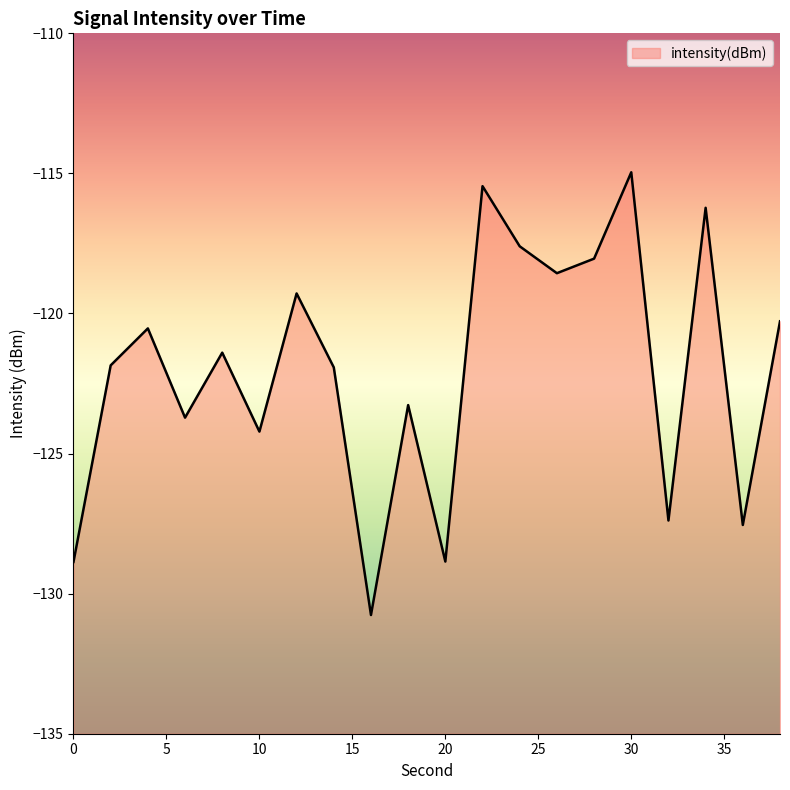

What is the change in value from 16 to 28?

+12.7